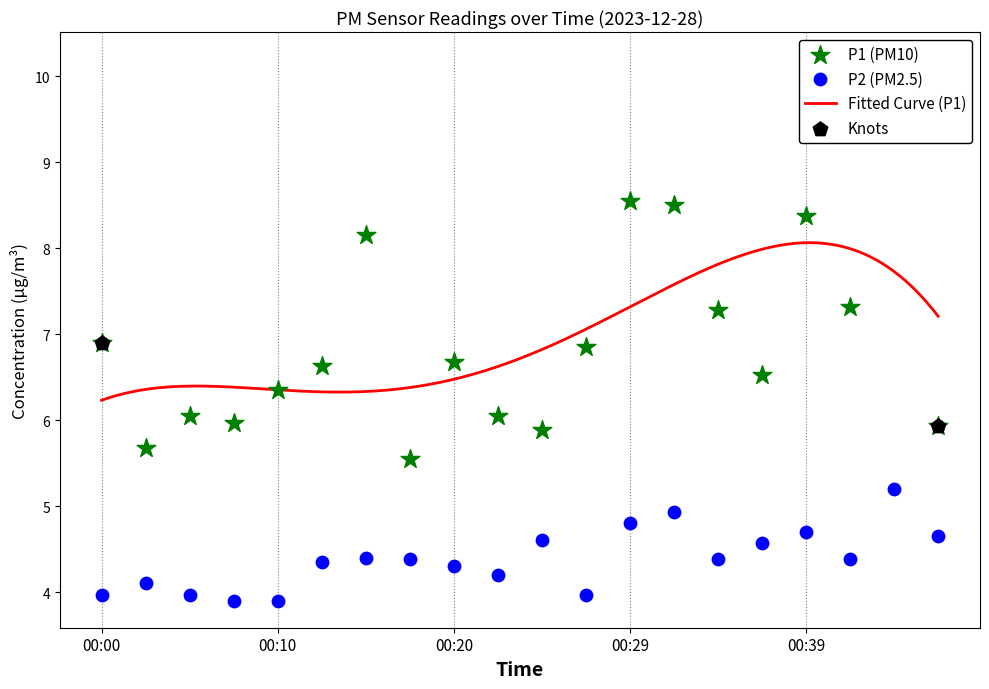

Which series has the widest spread of Y values?

P1